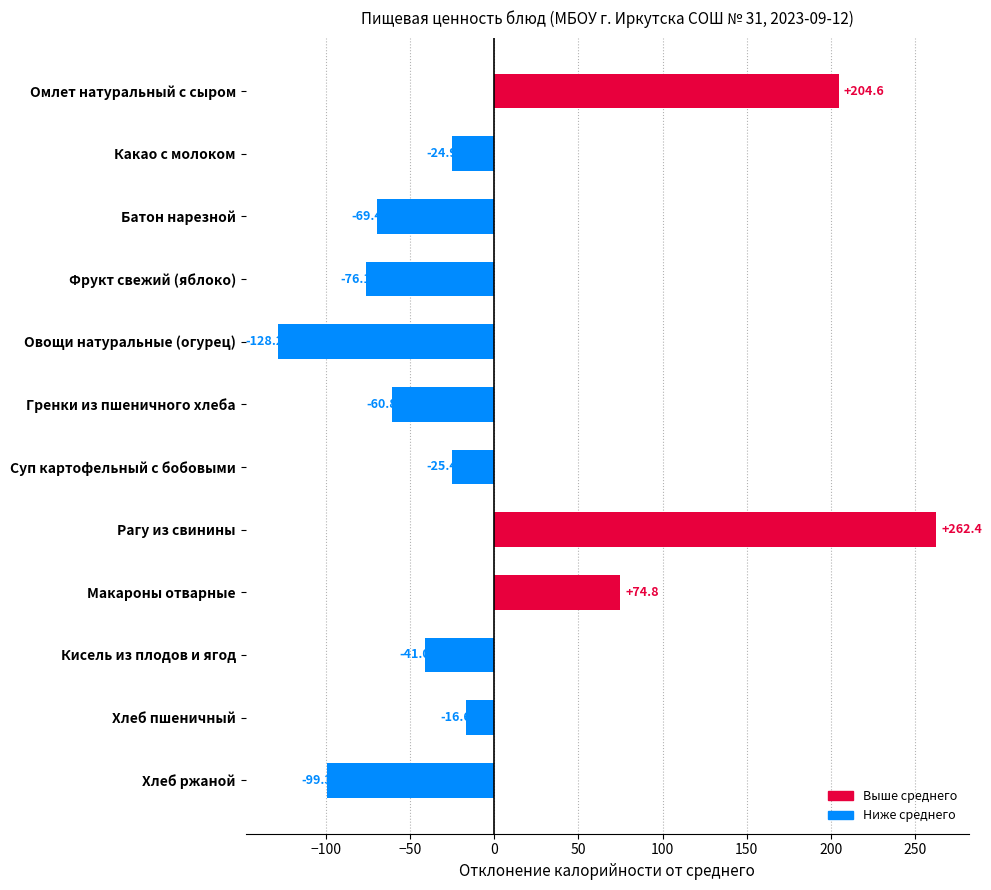

What is the label of the 6th bar from the bottom?

Суп картофельный с бобовыми